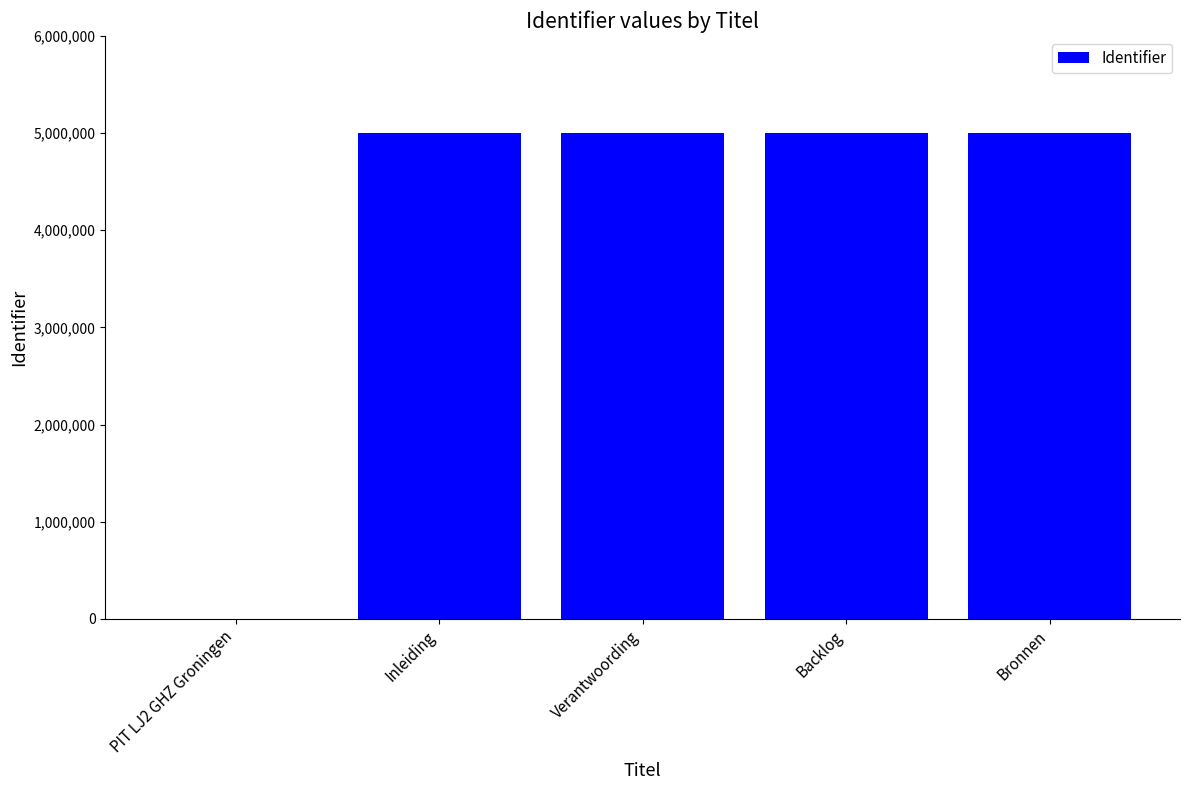

What is the greatest value displayed?

5006328